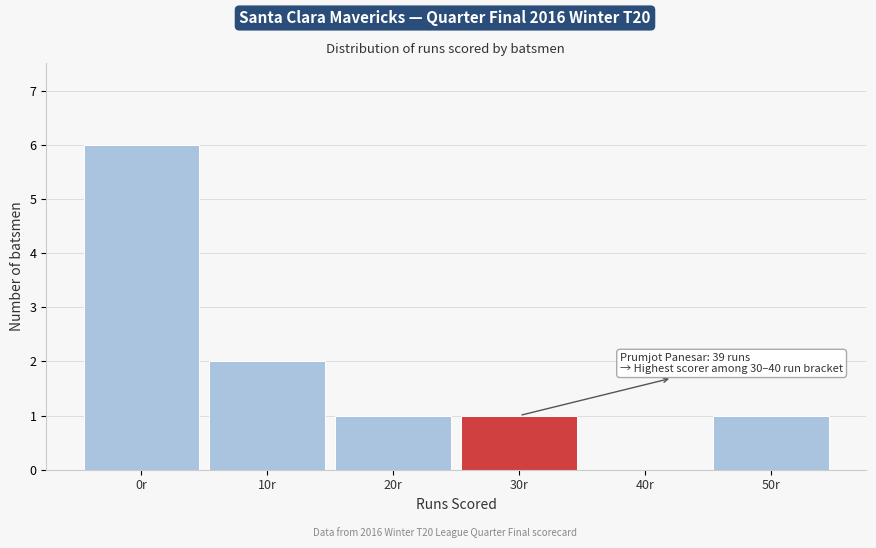

Reading left to right, what are all the values shown in this chart?

0r=6	10r=2	20r=1	30r=1	40r=0	50r=1